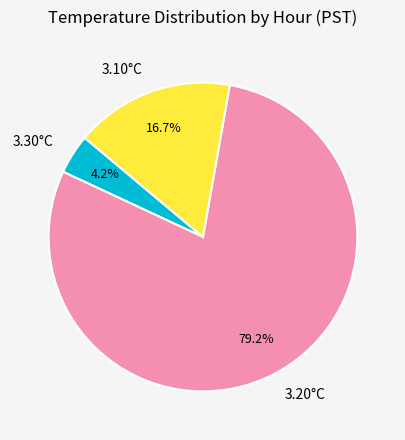

How many segments does this pie chart have?

3